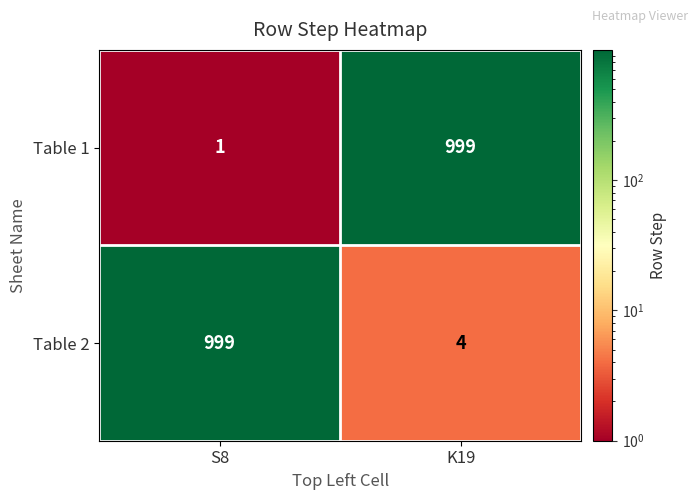

True or false: Table 2 has a value of 1479 at S8.

False